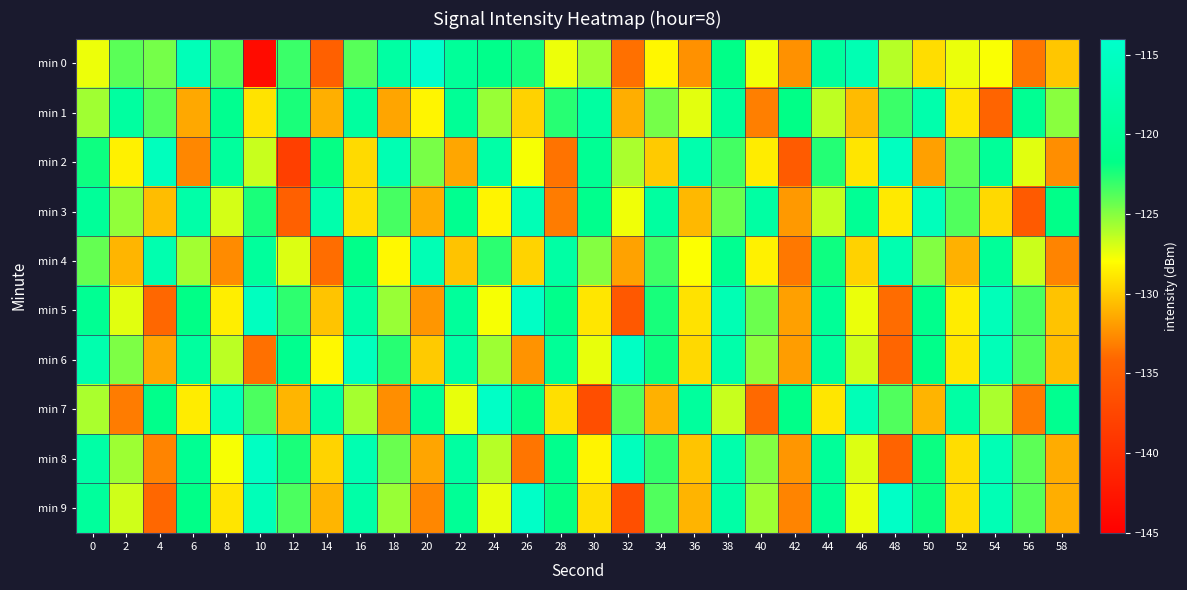

How many distinct data groups are displayed?

10